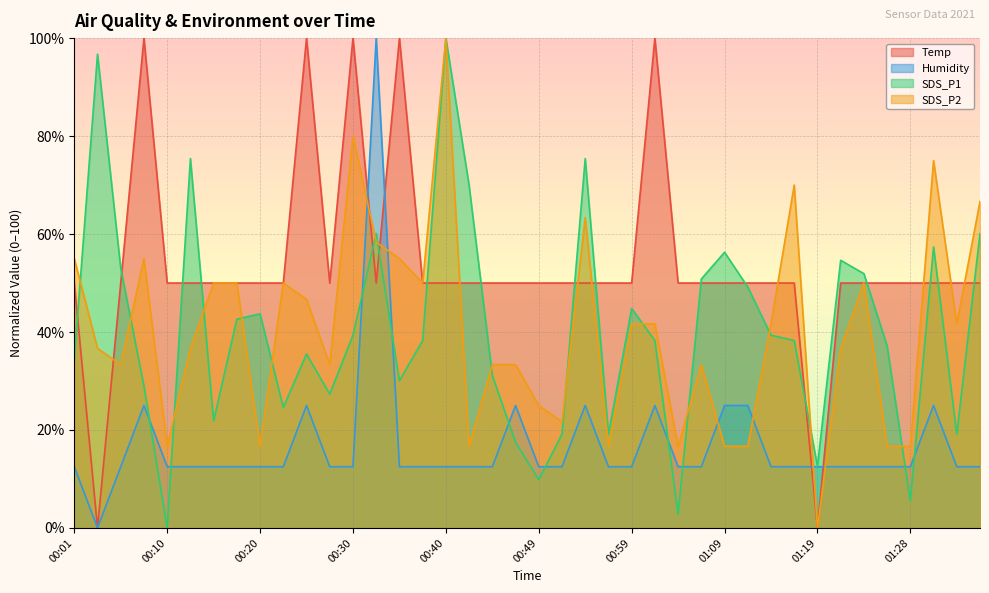

Count the number of data series in this chart.

4